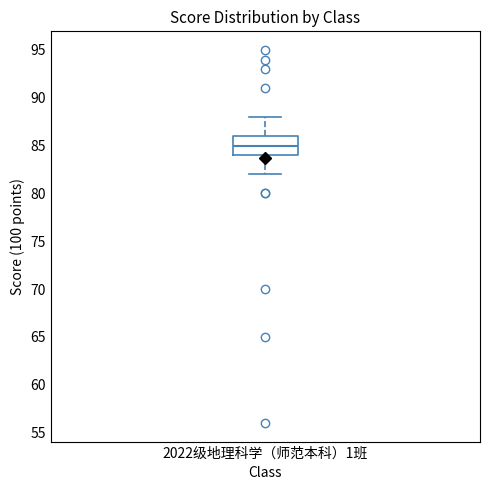

Read this box plot against the y-axis: the position of the median line, the range covered by the box, and the ends of both whiskers. The values are not printed on the chart, so give them approximately, as read against the axis.

median 85, box 84 to 86, whiskers 82 to 88